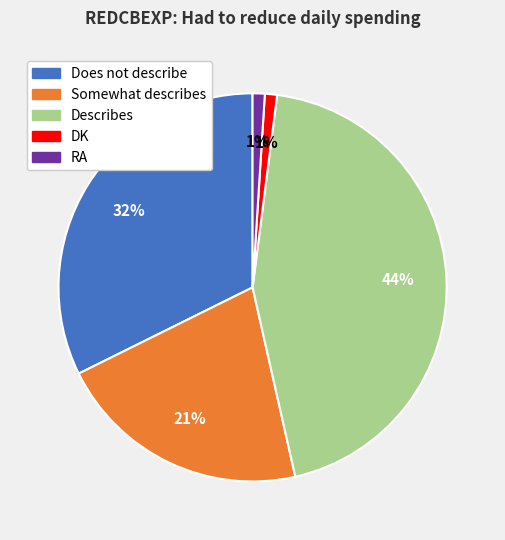

Between DK and Does not describe, which is larger?

Does not describe